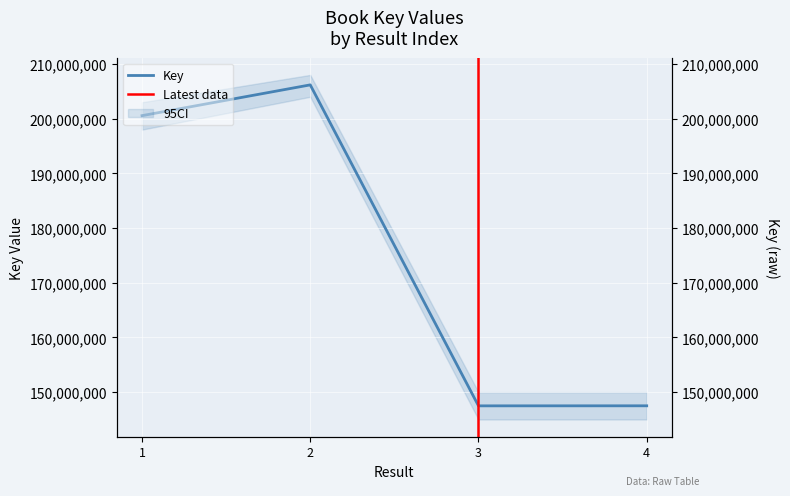

What is the value of the 3rd point from the left?

147494630